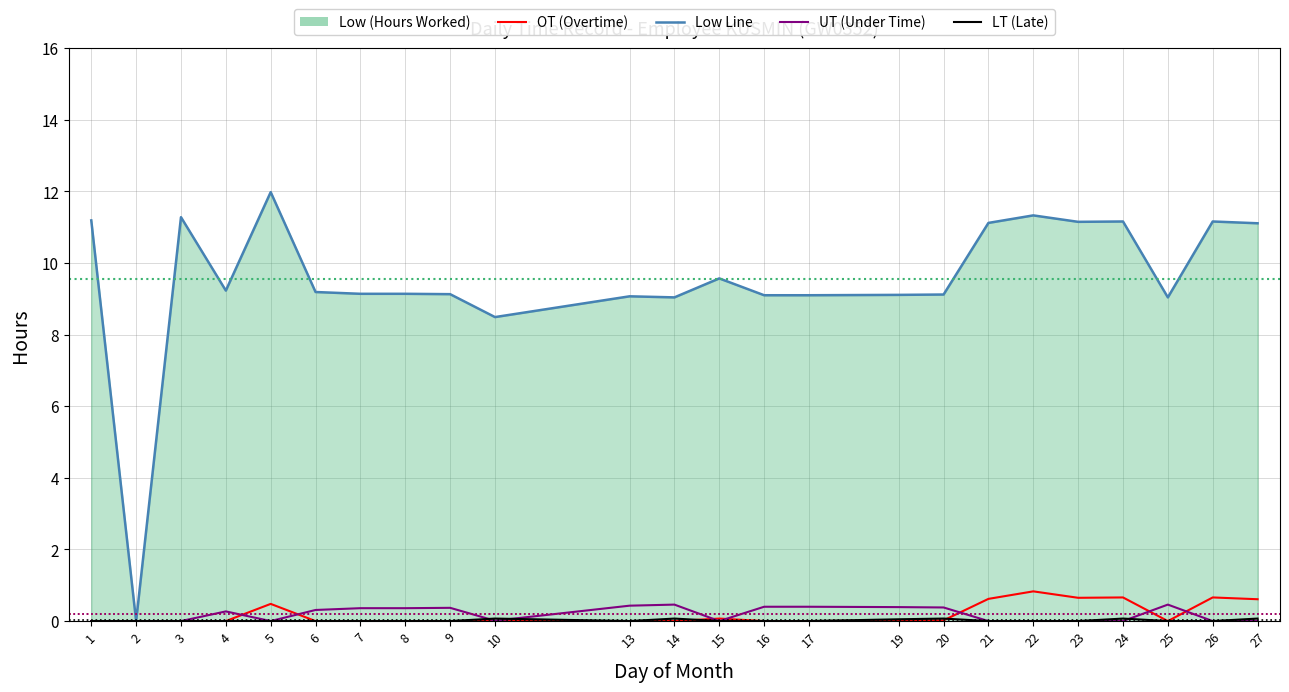

Which category has the highest value in the LT (Late) series?

10